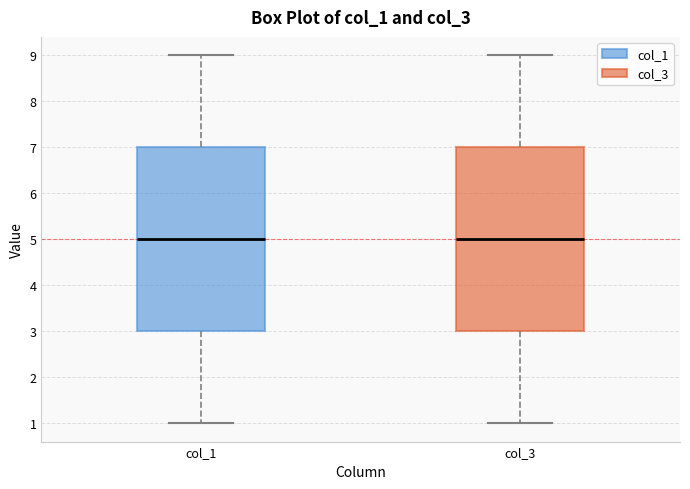

Where does the upper whisker of the box for col_3 end on the y-axis? The values are not printed on the chart, so give them approximately, as read against the axis.

9